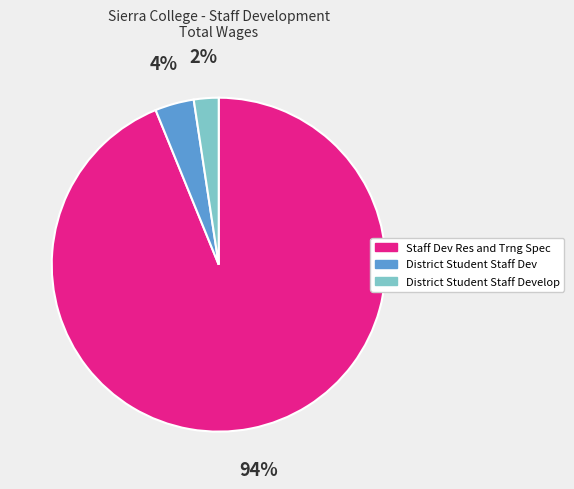

Is there a majority slice in this chart?

Yes